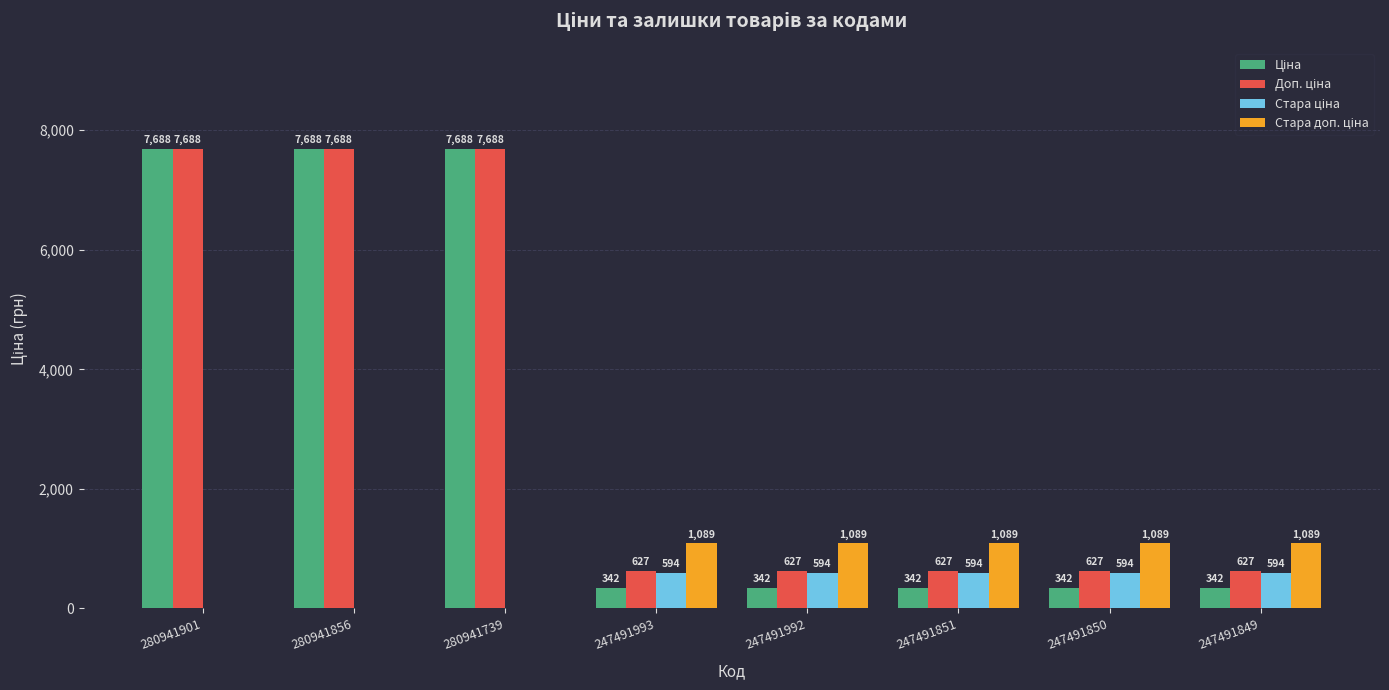

What is the maximum value shown in the chart?

7688.0